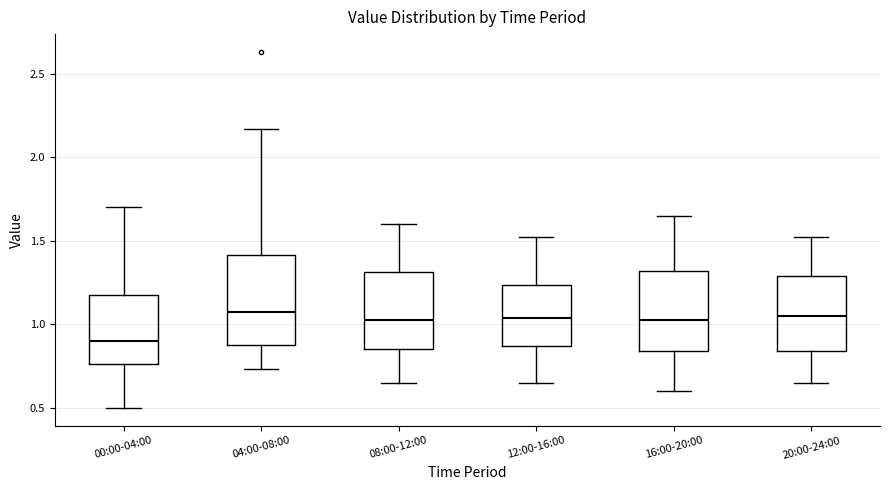

Where is the upper edge of the box for 00:00-04:00 on the y-axis? The values are not printed on the chart, so give them approximately, as read against the axis.

1.20